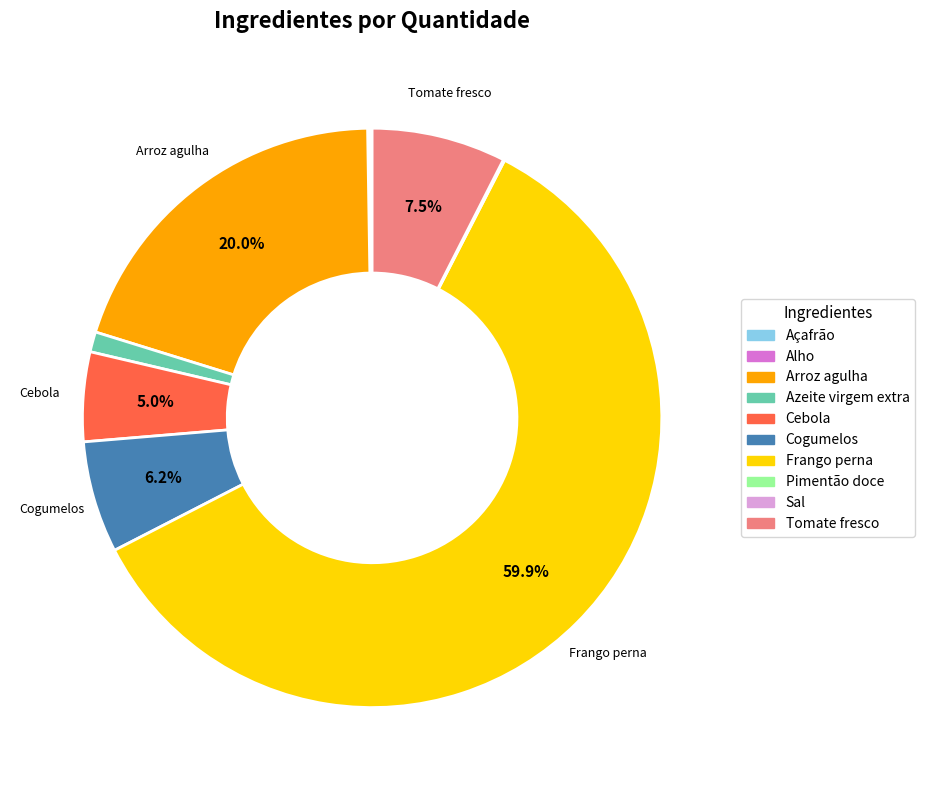

Which category has the biggest portion of the pie?

Frango perna